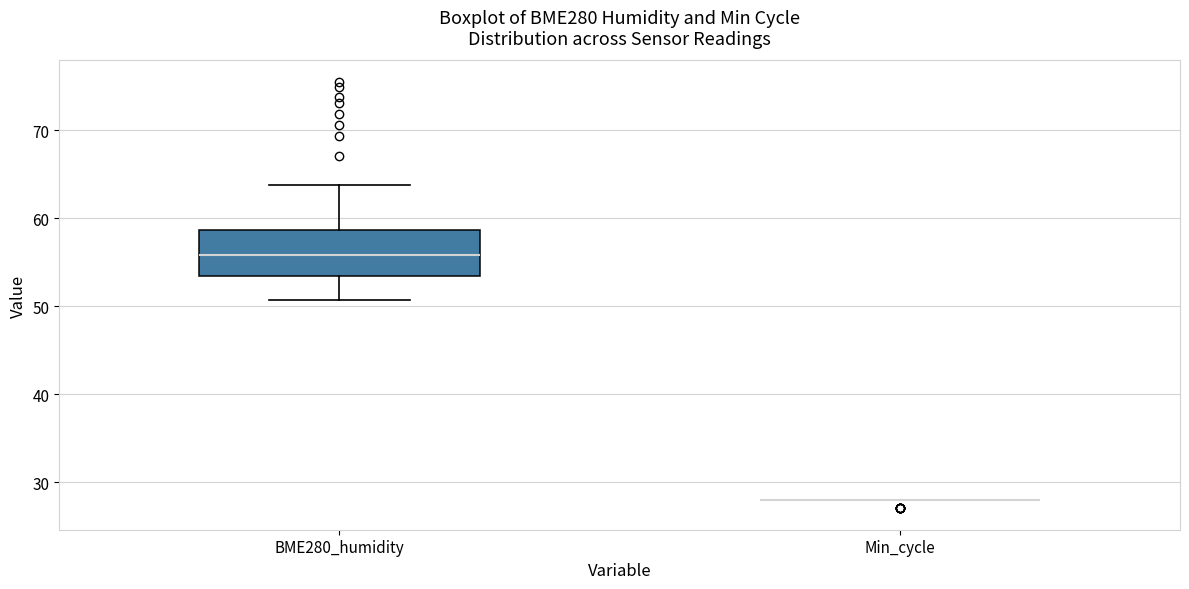

Which box is the tallest, from its lower edge to its upper edge?

BME280_humidity